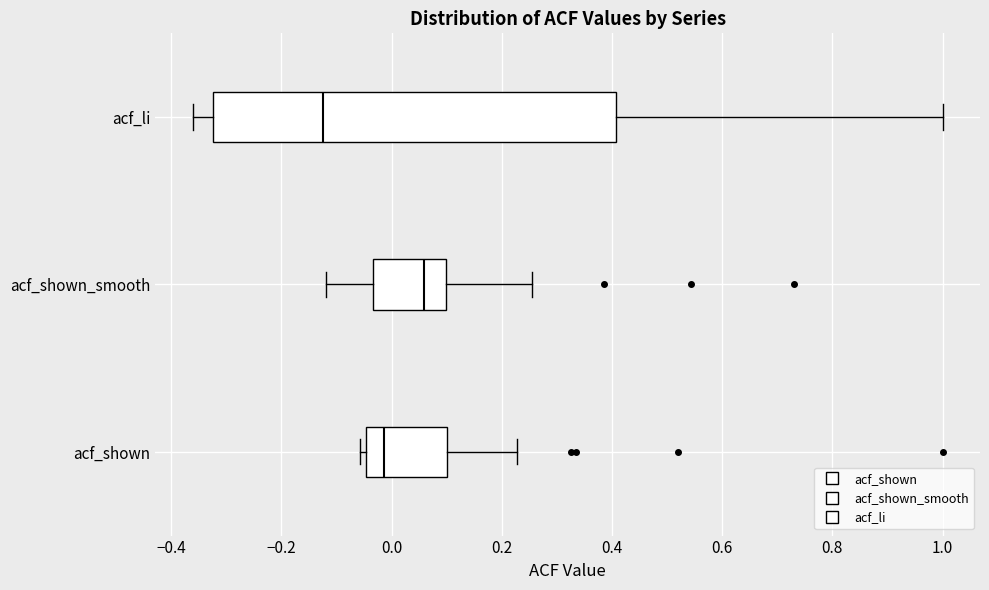

Which box is the widest, from its left edge to its right edge?

acf_li